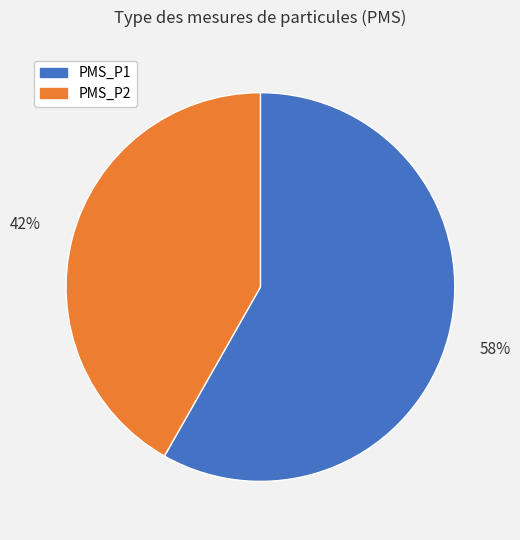

Is there any slice that represents more than half of the pie?

Yes